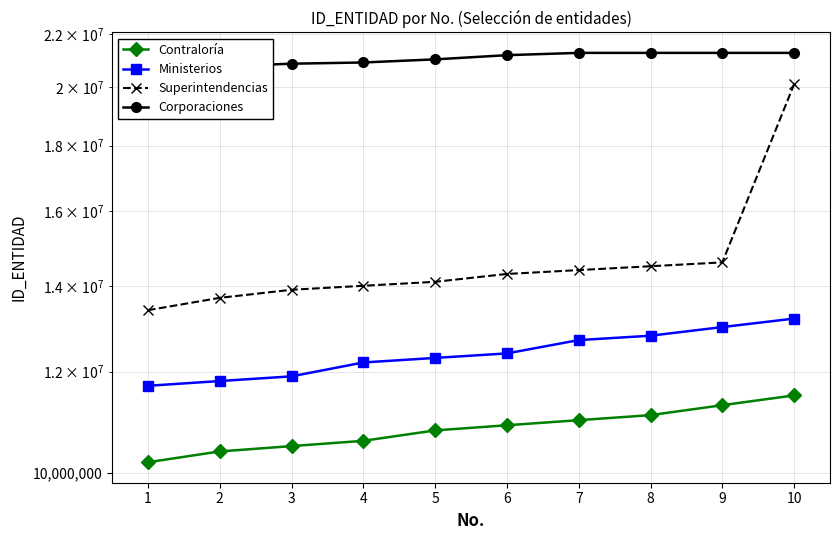

True or false: Superintendencias and Contraloría intersect in this chart.

False